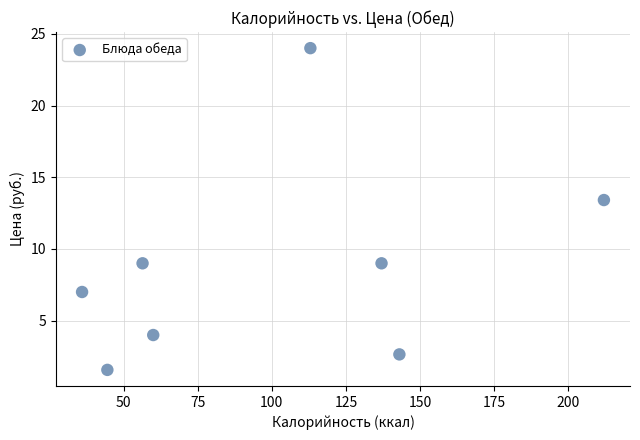

What is the average X value?

100.2